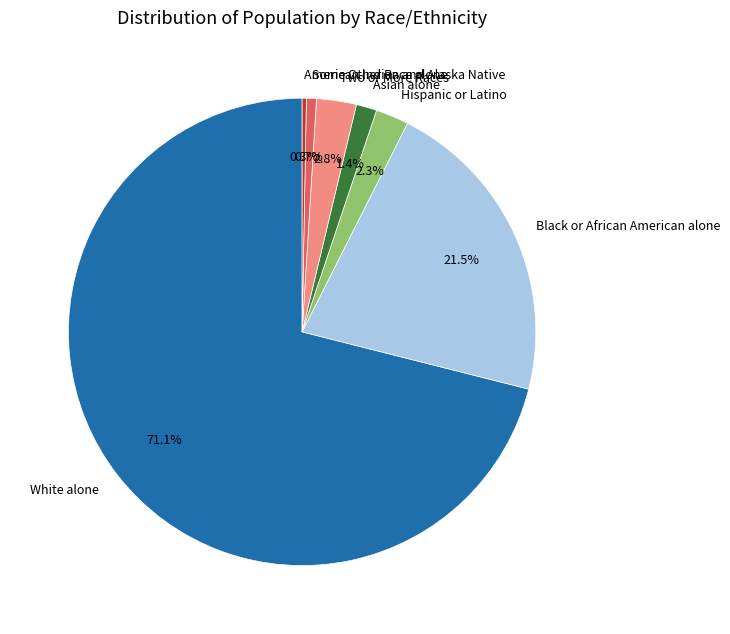

What is the largest slice in the pie chart?

White alone